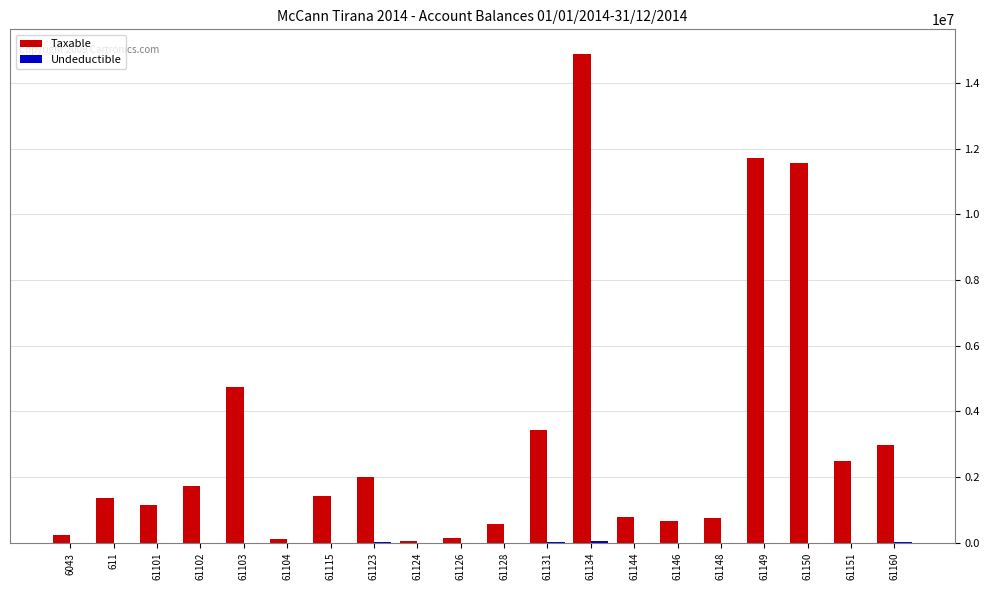

At which category is the sum across all series the highest?

61134